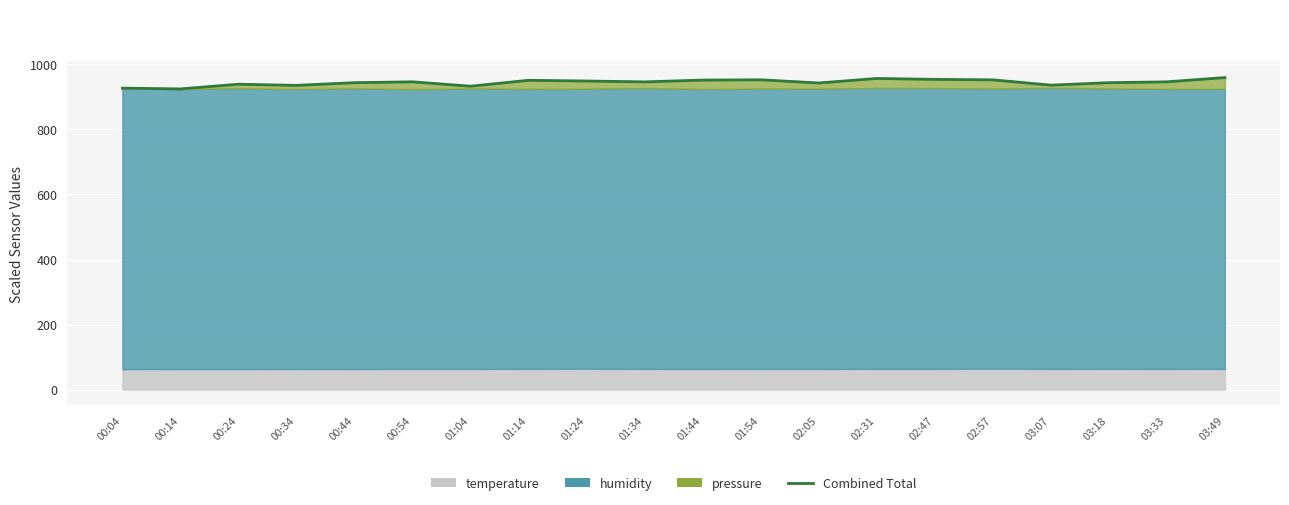

How many lines are shown in the chart?

1